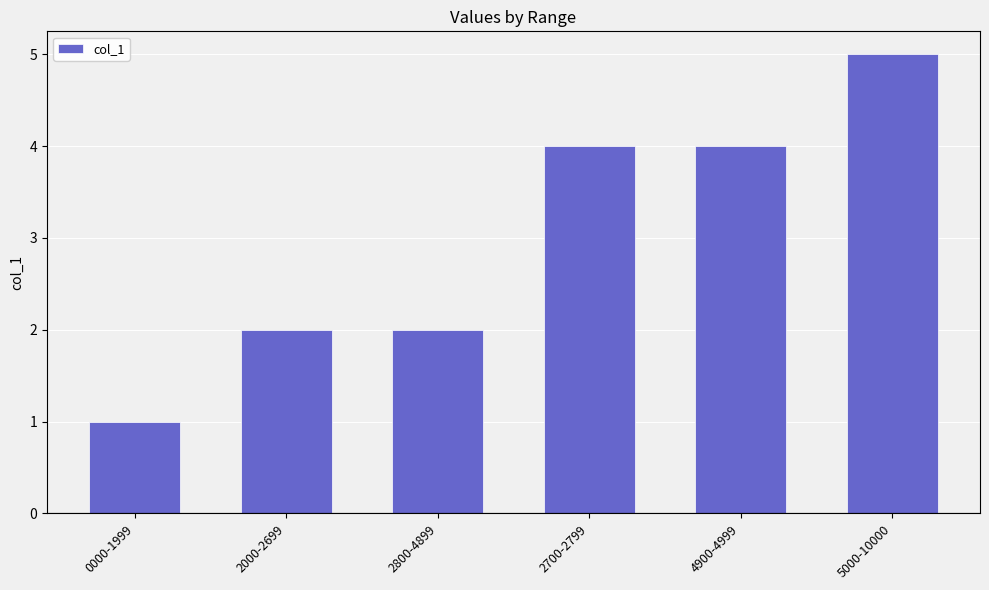

Reading left to right, list all the values displayed in this chart.

0000-1999=1	2000-2699=2	2800-4899=2	2700-2799=4	4900-4999=4	5000-10000=5